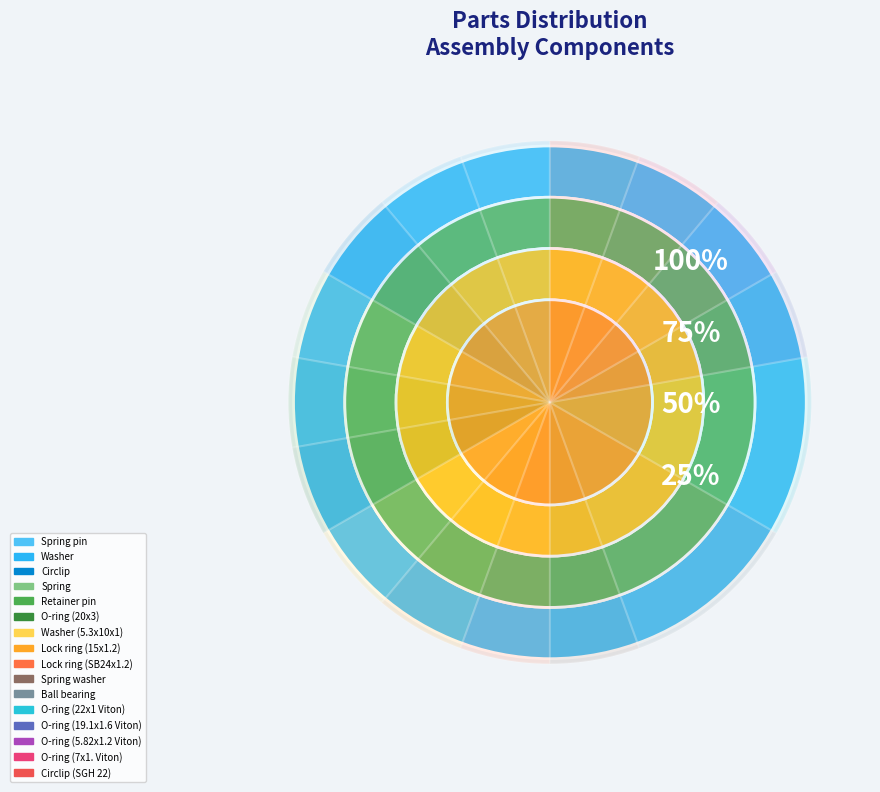

Rank the categories by value from highest to lowest.

Ball bearing, O-ring (22x1 Viton), Spring pin, Washer, Circlip, Spring, Retainer pin, O-ring (20x3), Washer (5.3x10x1), Lock ring (15x1.2), Lock ring (SB24x1.2), Spring washer, O-ring (19.1x1.6 Viton), O-ring (5.82x1.2 Viton), O-ring (7x1. Viton), Circlip (SGH 22)